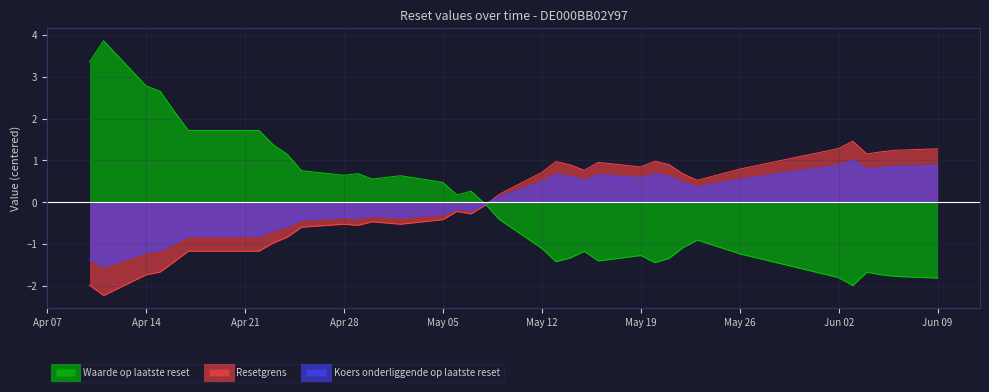

Which series has the widest spread of values?

Waarde op laatste reset